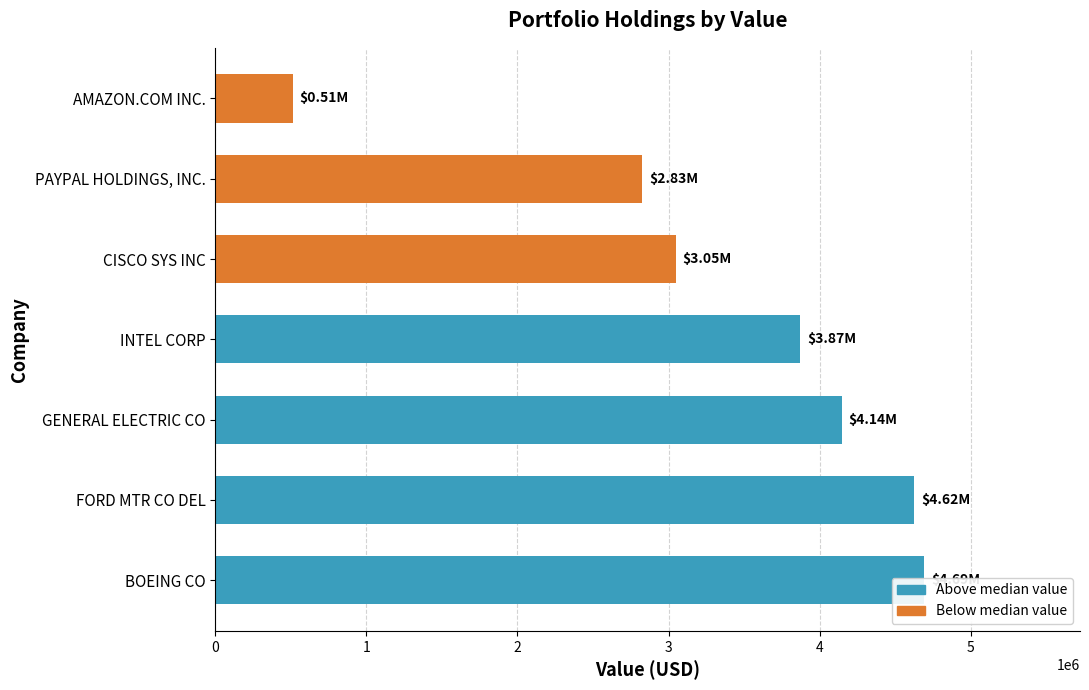

What is the value of the 4th bar from the left?

3868000